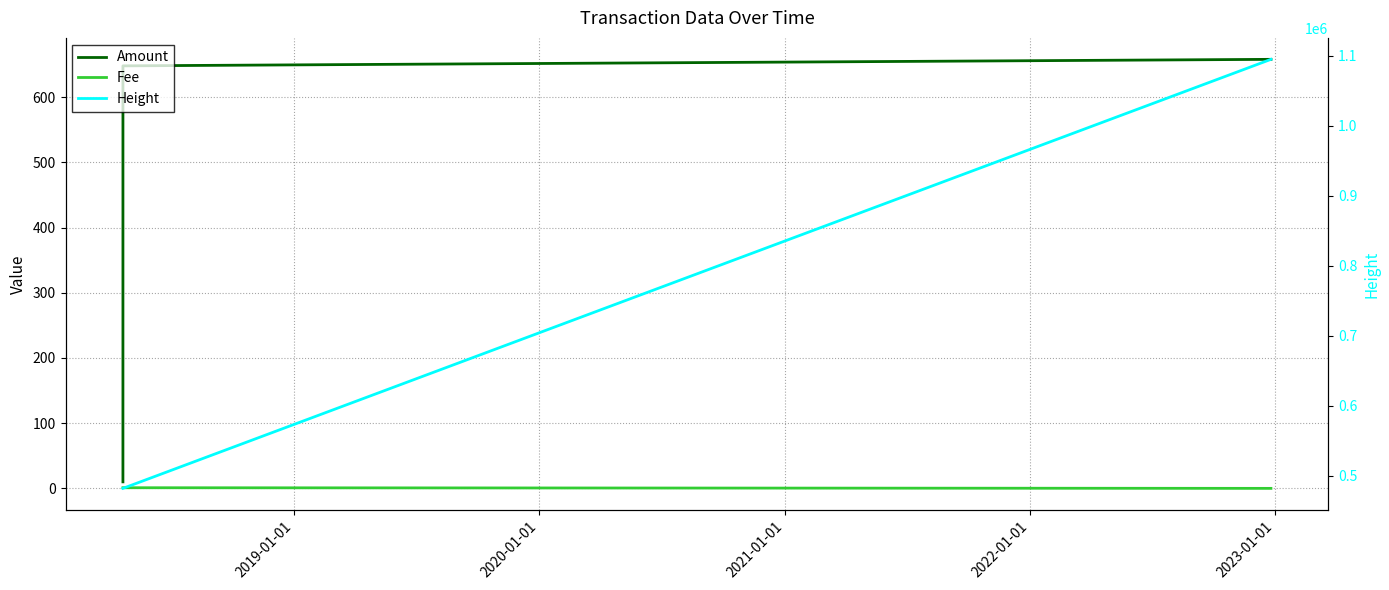

The Fee series shows 1.8 at 2019-01-01. True or false?

False